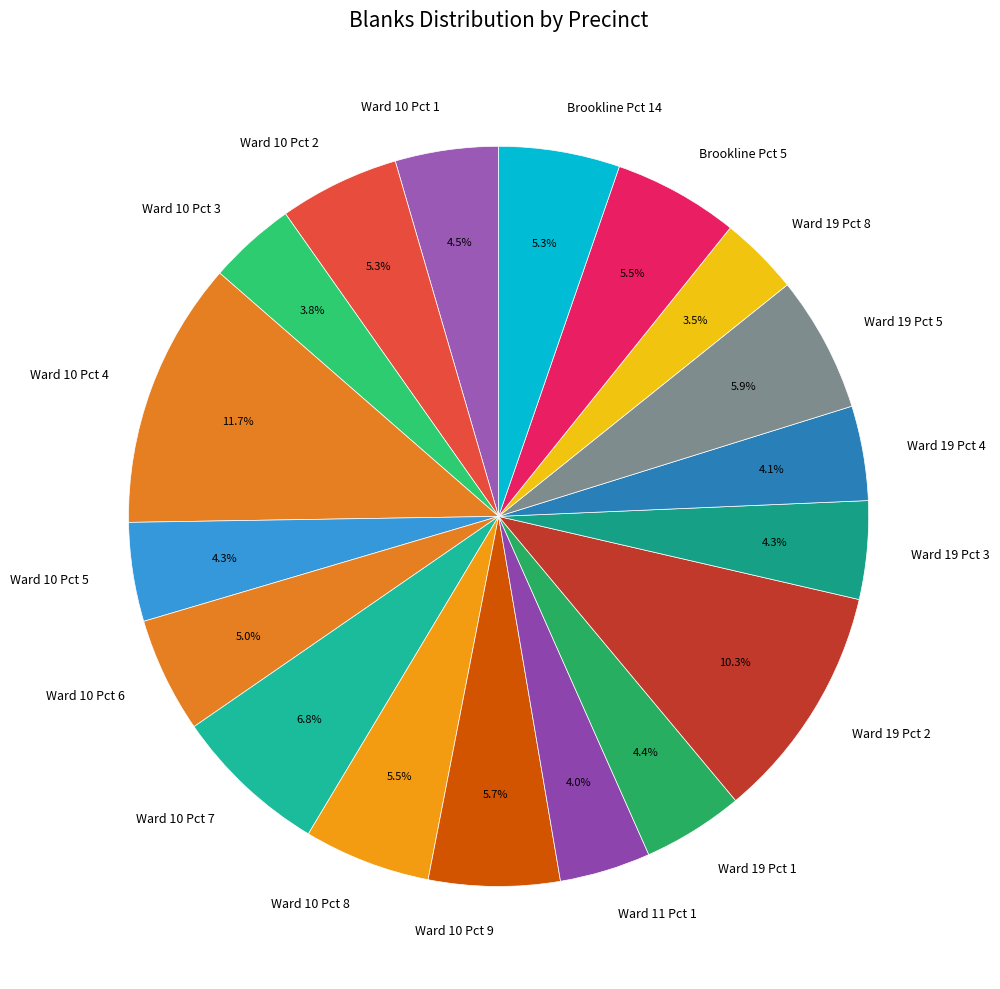

What portion of the pie excludes Ward 19 Pct 2?

89.7%